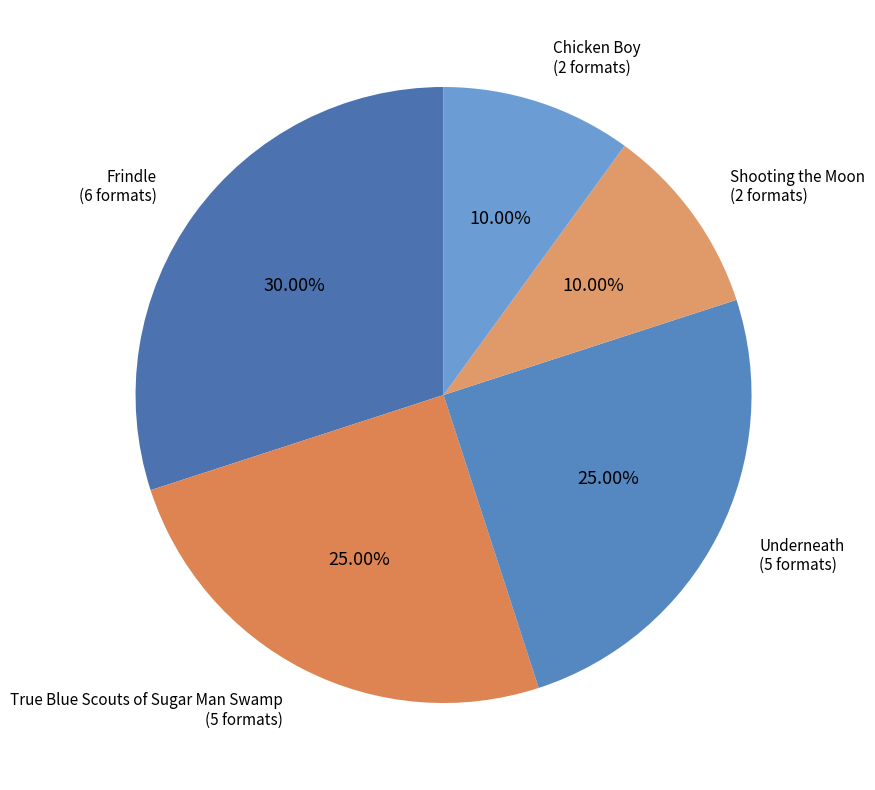

Approximately how many times larger is the value at Underneath compared to Chicken Boy?

2.5